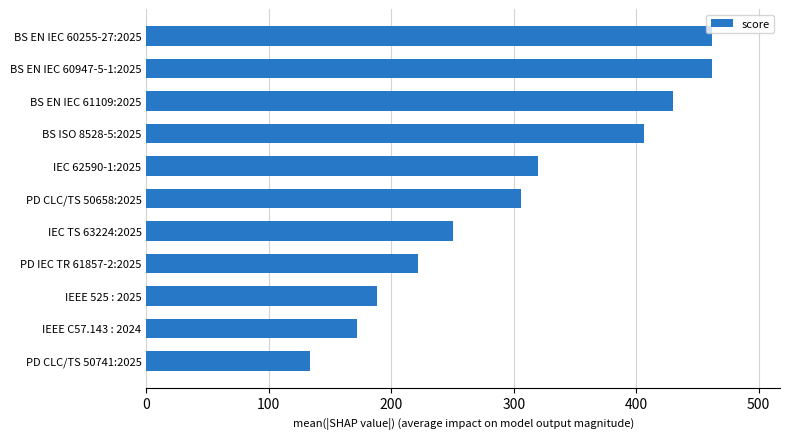

What is the difference between the second highest and second lowest values?

290